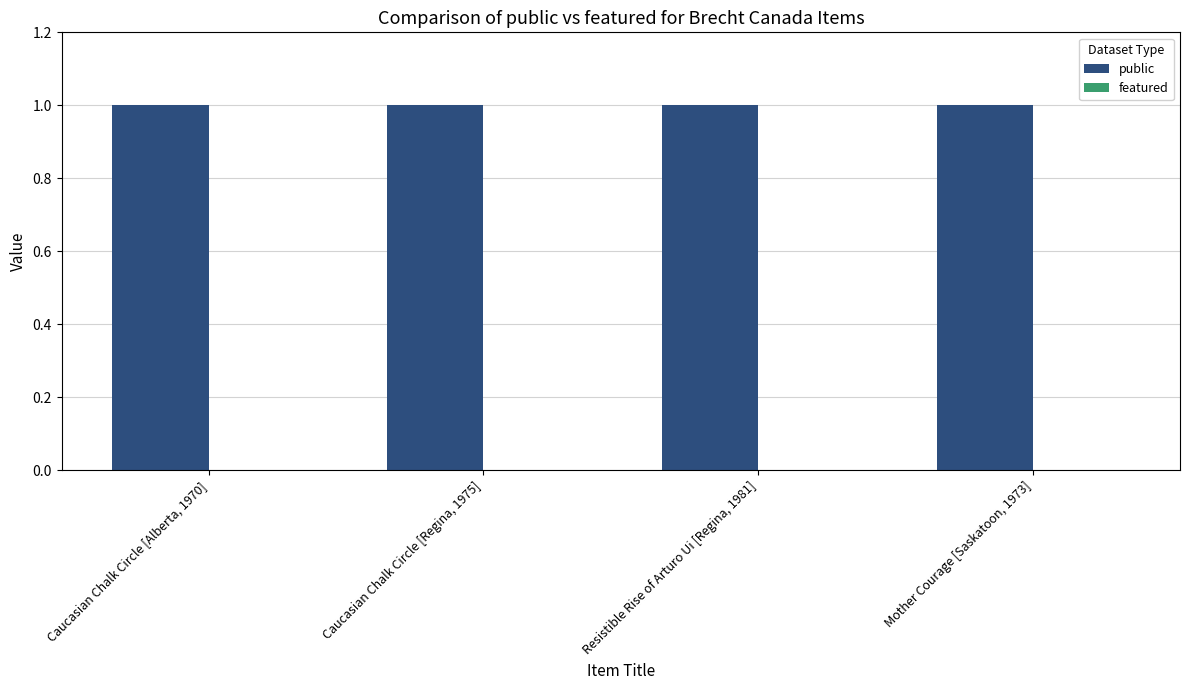

What are all the series names shown in the legend?

public, featured